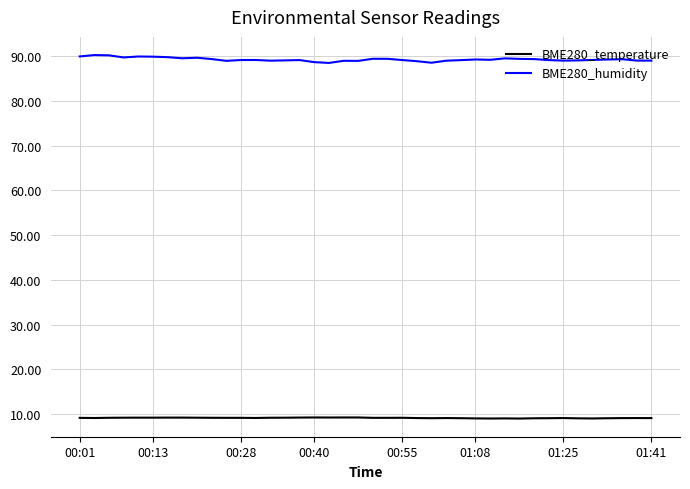

Which series has the widest spread of values?

BME280_humidity